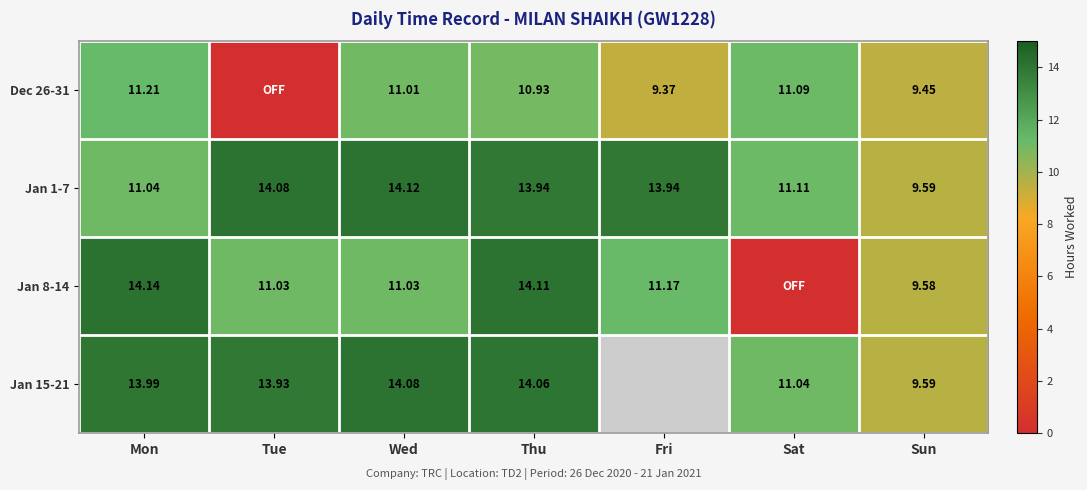

At which category is the sum across all series the highest?

Thu